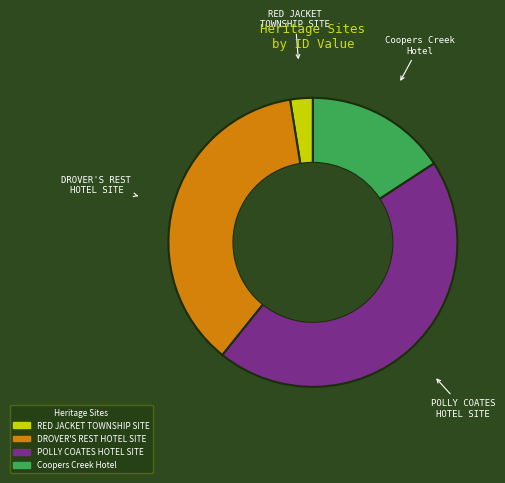

Approximately how many times larger is the value at POLLY COATES HOTEL SITE compared to DROVER'S REST HOTEL SITE?

1.2